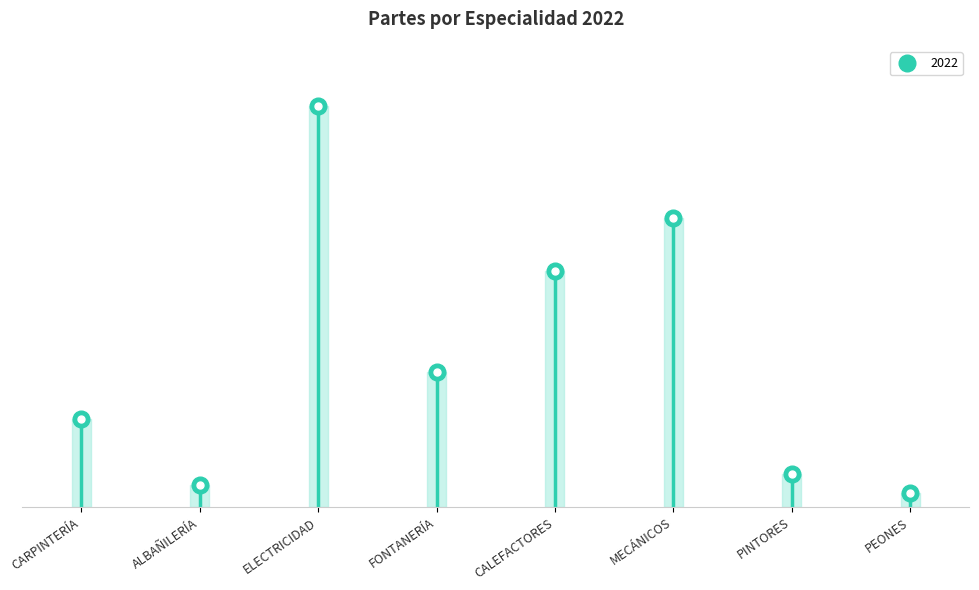

What is the label of the 5th point from the right?

FONTANERÍA